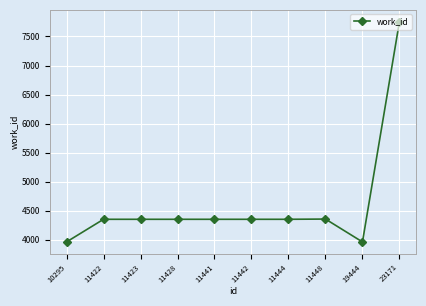

What is the value of the 1st point from the left?

3962